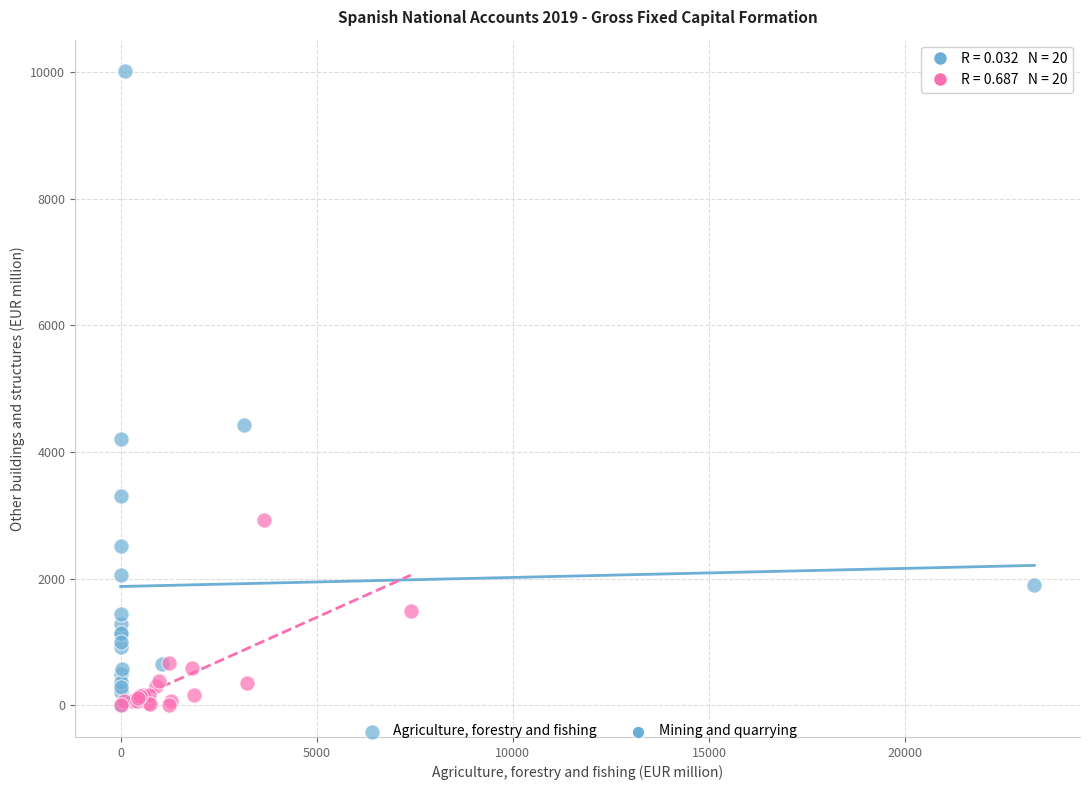

What are all the series names shown in the legend?

Agriculture, forestry and fishing, Mining and quarrying